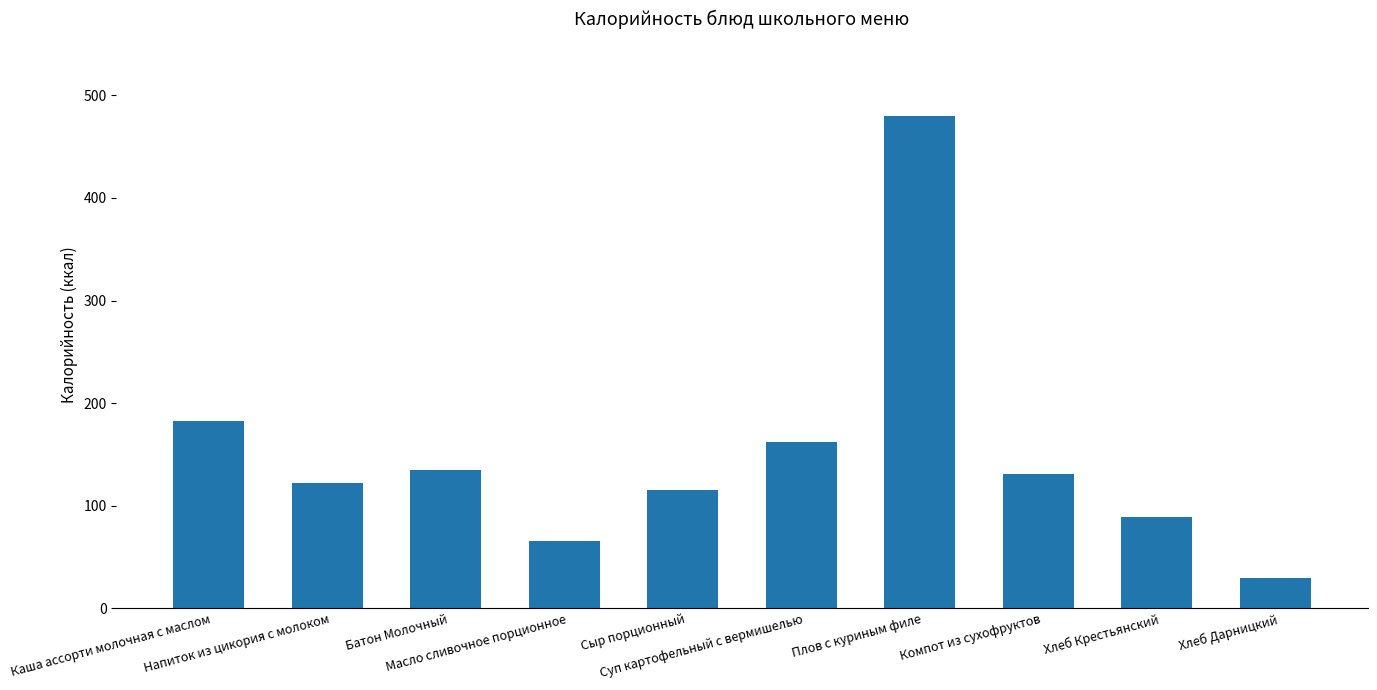

What is the sum of all values?

1513